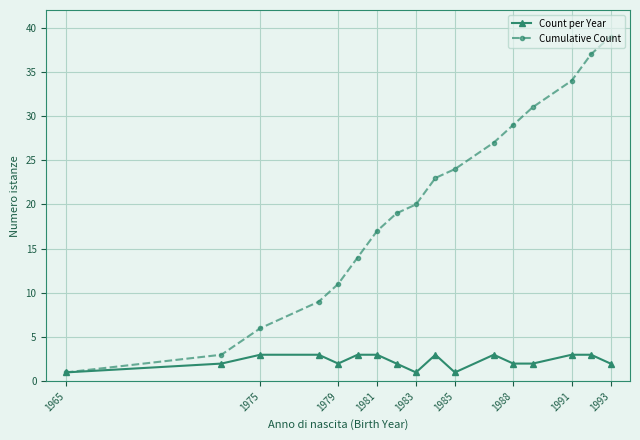

How many lines are shown in the chart?

2